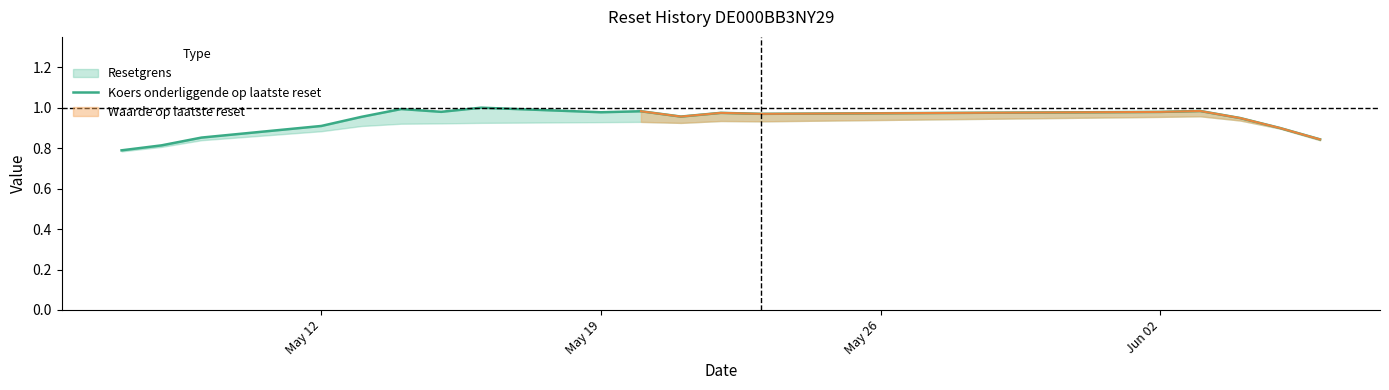

What is the average value?

0.9